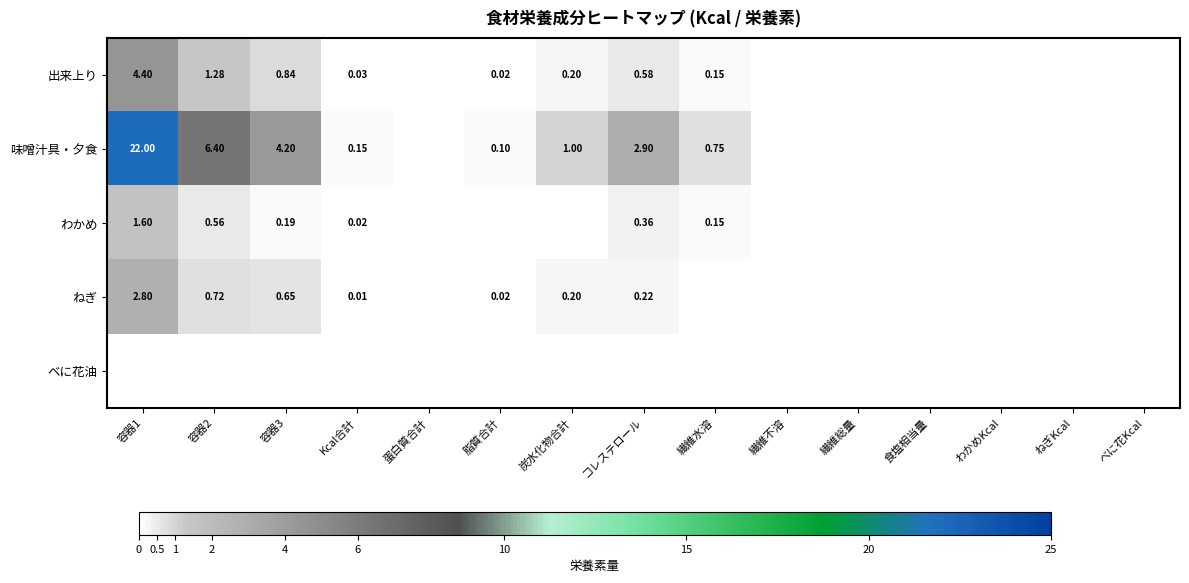

Is the value of 味噌汁具・夕食 at 炭水化物合計 greater than the value of ねぎ at 炭水化物合計?

Yes